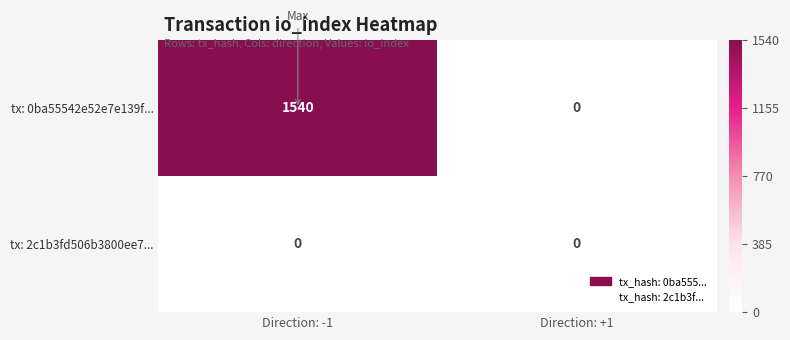

At which category is the sum across all series the highest?

Direction: -1